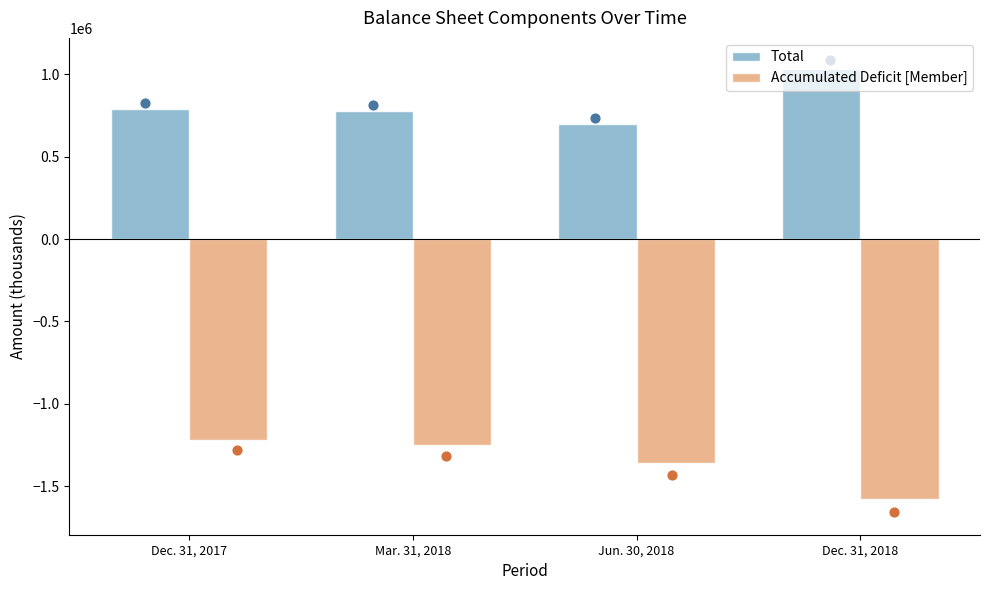

Is the value of Total at Dec. 31, 2018 greater than the value of Accumulated Deficit [Member] at Jun. 30, 2018?

Yes